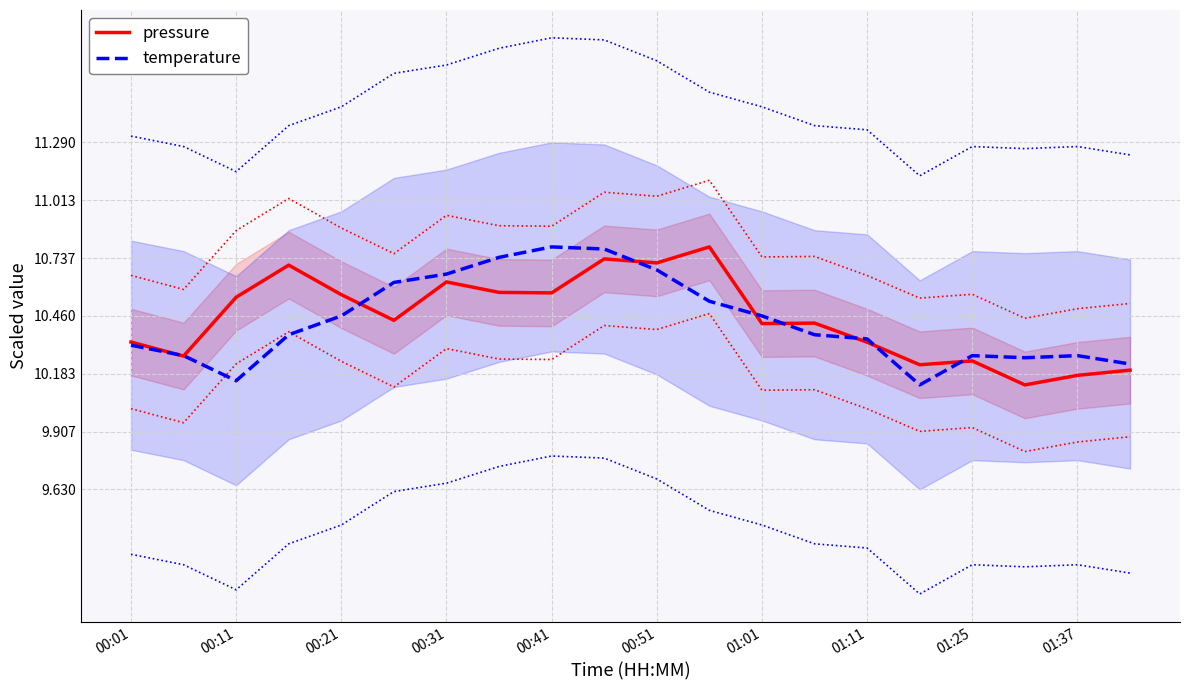

True or false: temperature has more than 2 points higher than both neighbors.

True